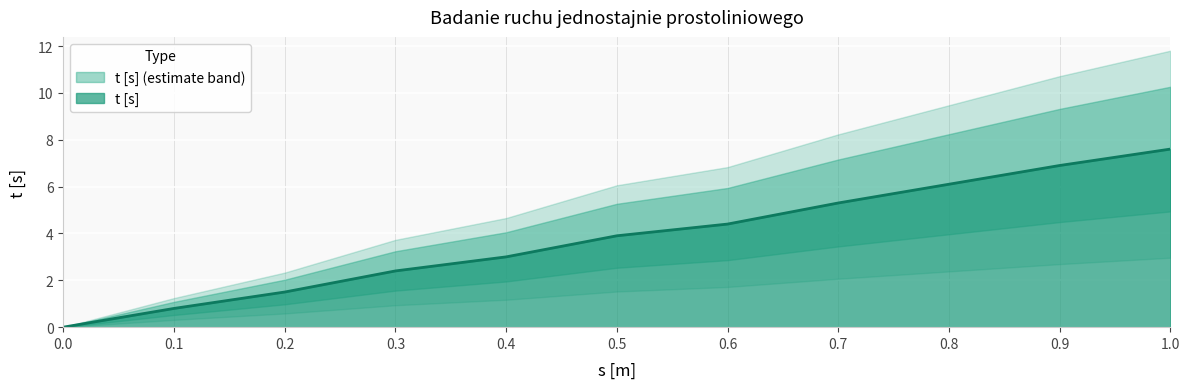

Read the value at 1.0.

7.6